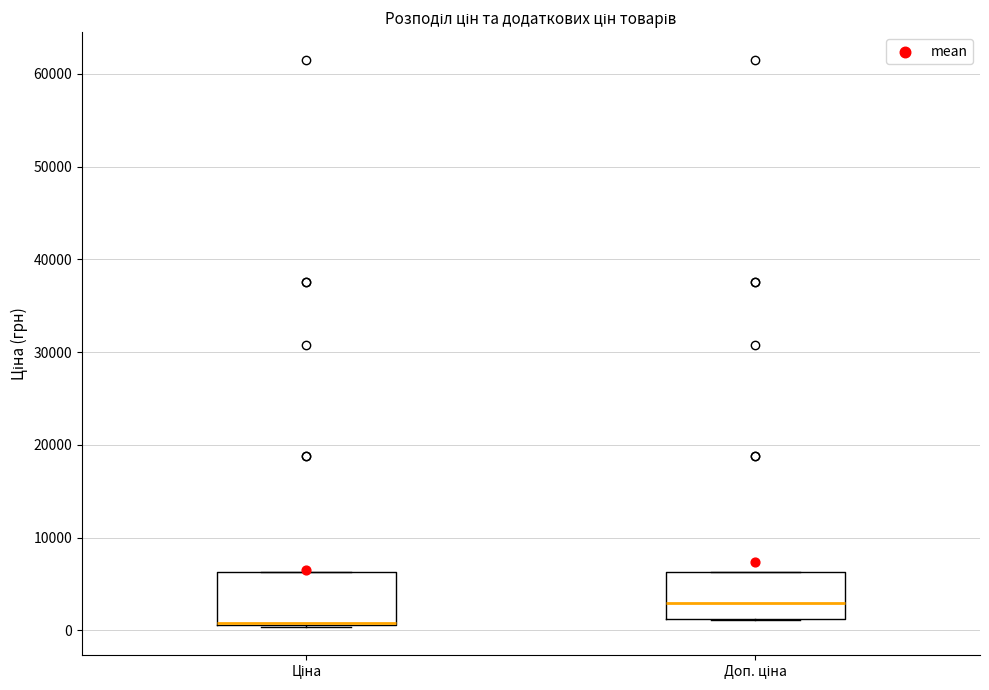

Where is the lower edge of the box for Доп. ціна on the y-axis? The values are not printed on the chart, so give them approximately, as read against the axis.

1000